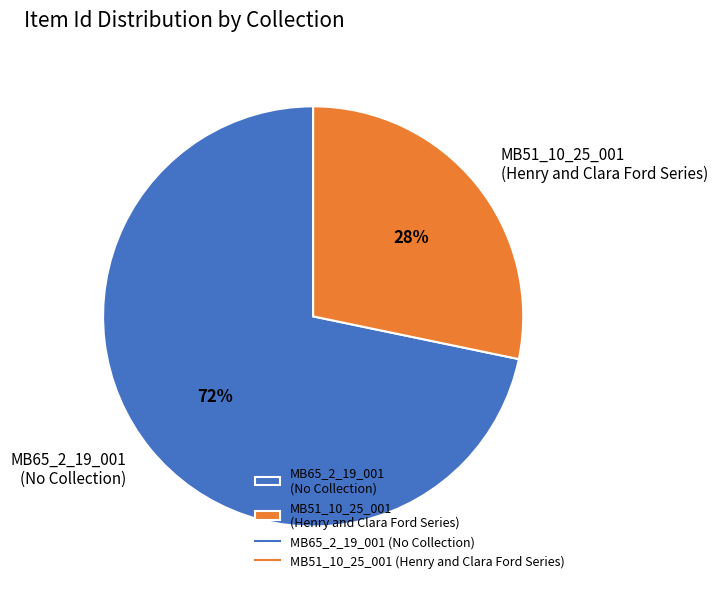

Which category has the biggest portion of the pie?

MB65_2_19_001 (No Collection)